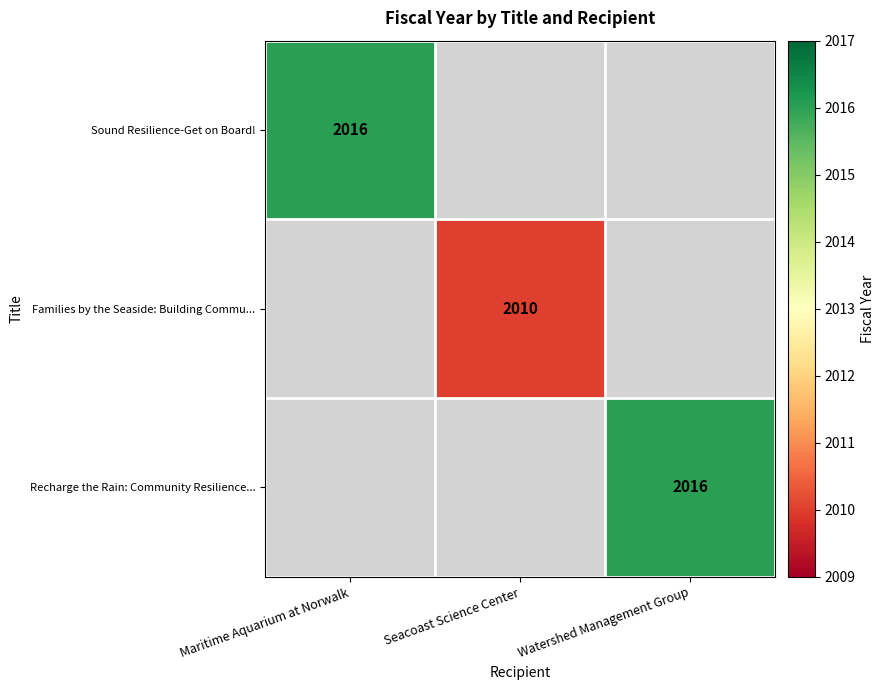

Is it true that Sound Resilience-Get on Board! equals 2016 at Maritime Aquarium at Norwalk?

True